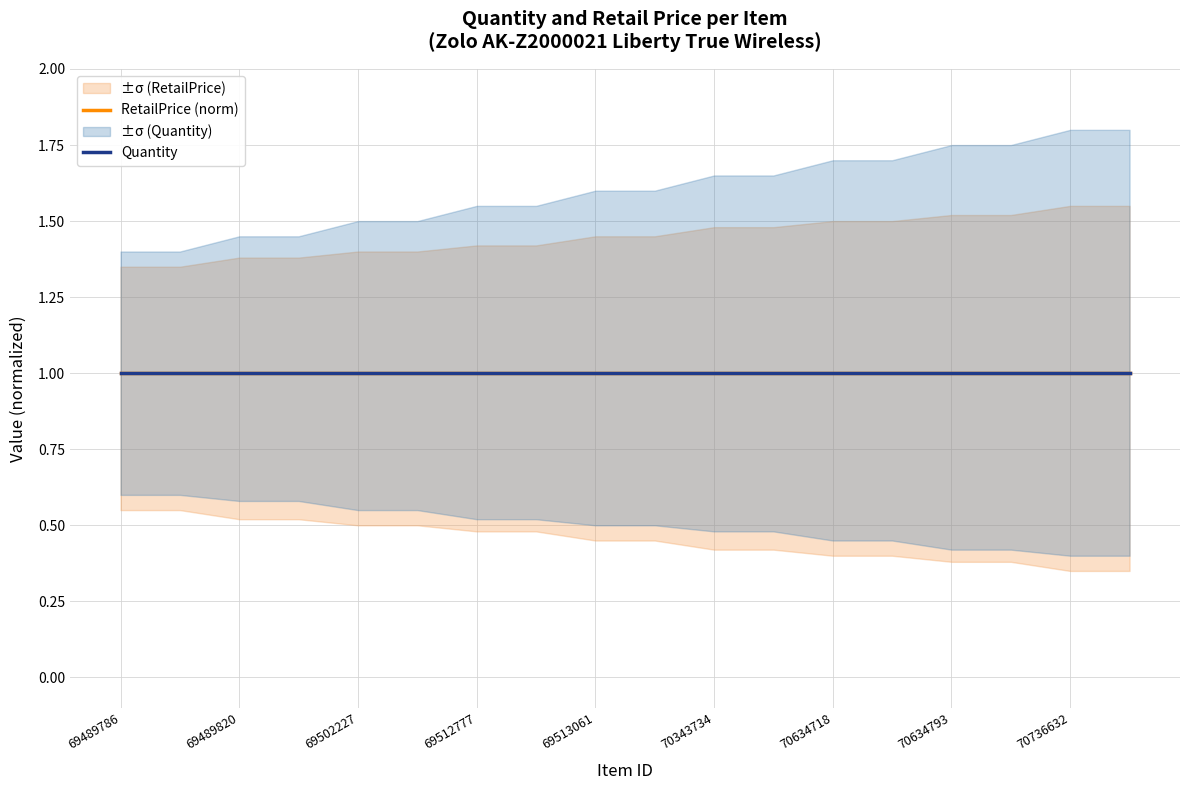

What is the highest value of the RetailPrice (norm) series?

1.0